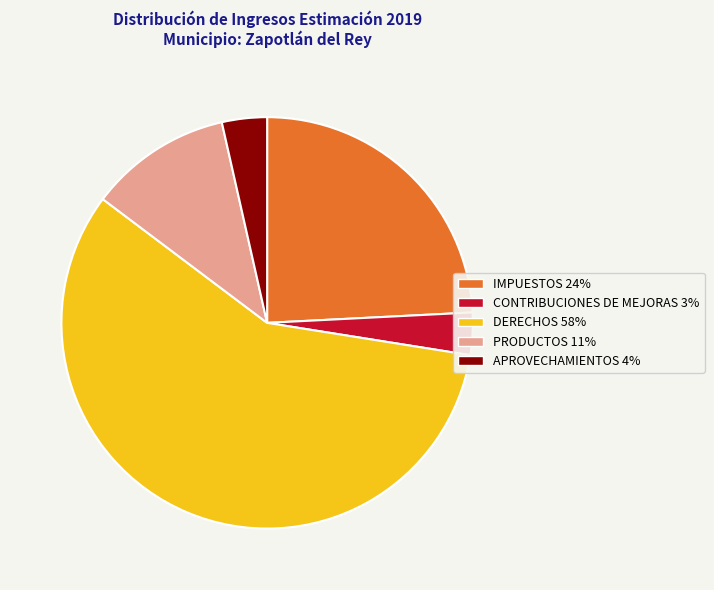

True or false: IMPUESTOS accounts for 15% of the total.

False